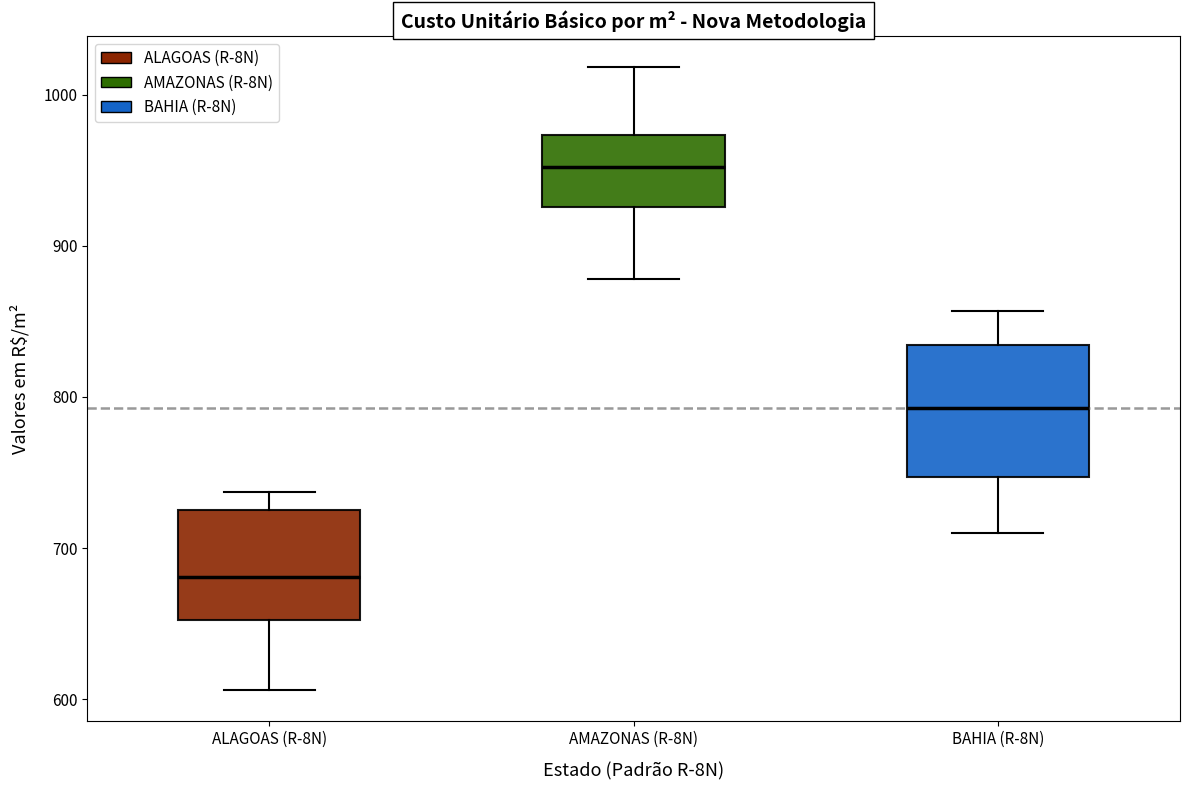

Reading left to right, read every box against the y-axis: the position of its median line, the range the box covers, and the ends of its whiskers. The values are not printed on the chart, so give them approximately, as read against the axis.

ALAGOAS (R-8N): median 680, box 650 to 730, whiskers 610 to 740
AMAZONAS (R-8N): median 950, box 930 to 970, whiskers 880 to 1020
BAHIA (R-8N): median 790, box 750 to 830, whiskers 710 to 860